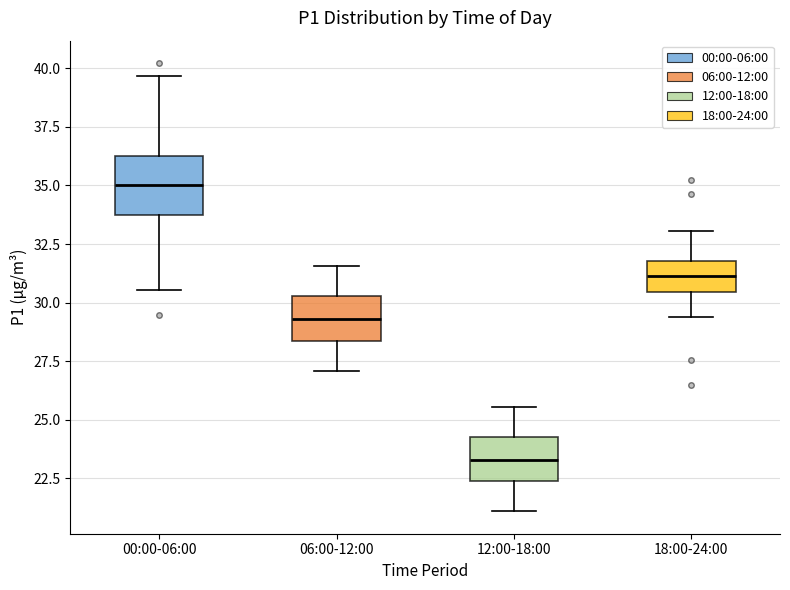

Which box is the tallest, from its lower edge to its upper edge?

00:00-06:00